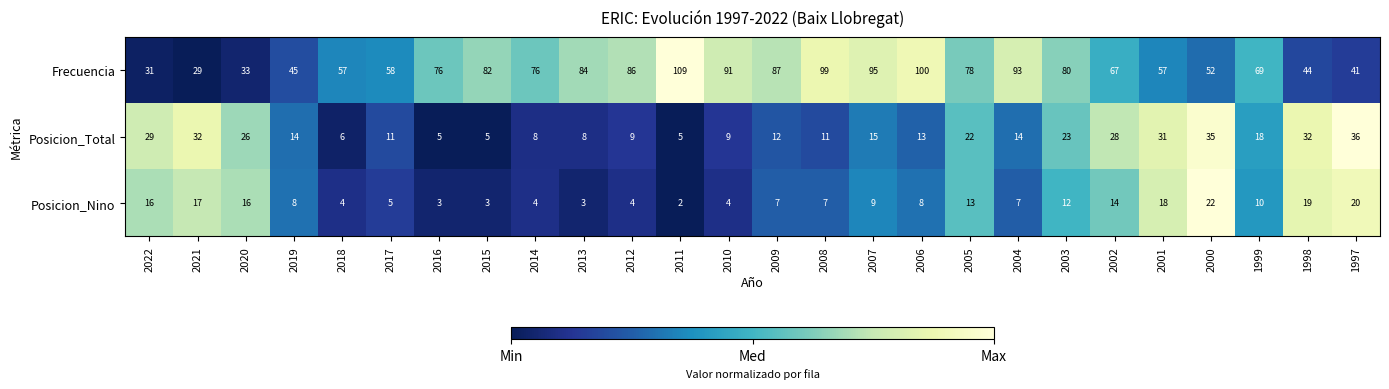

What value does the Posicion_Nino series have at 2013?

3